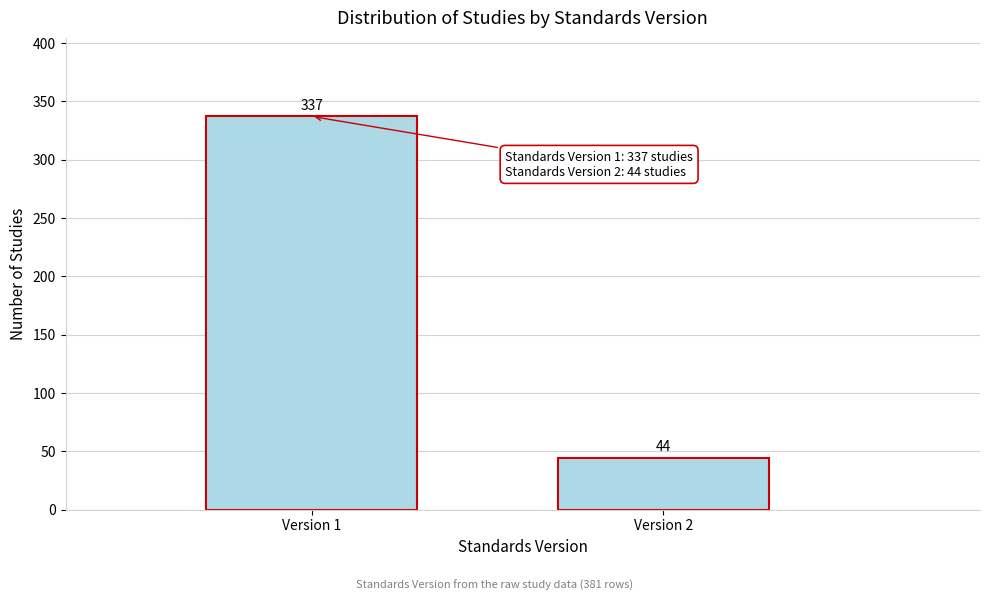

Reading left to right, what are all the values shown in this chart?

337	44